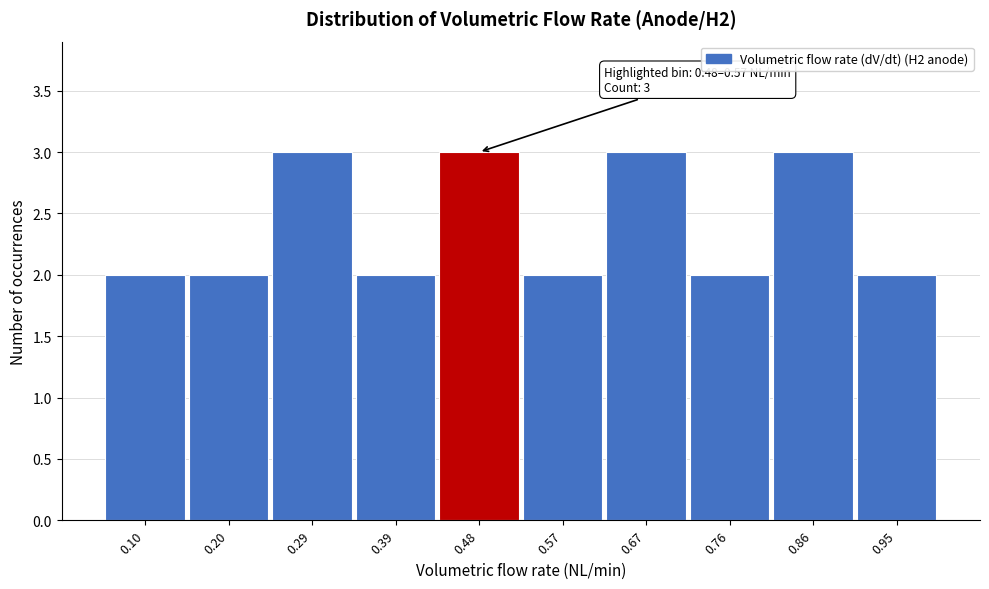

Reading right to left, transcribe all the data shown in this chart.

0.95=2	0.86=3	0.76=2	0.67=3	0.57=2	0.48=3	0.39=2	0.29=3	0.20=2	0.10=2